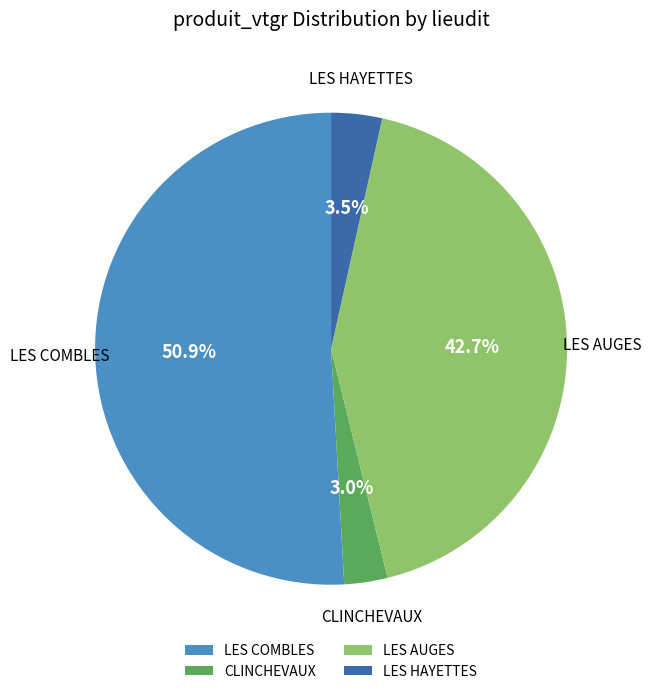

Which has a higher value, CLINCHEVAUX or LES AUGES?

LES AUGES